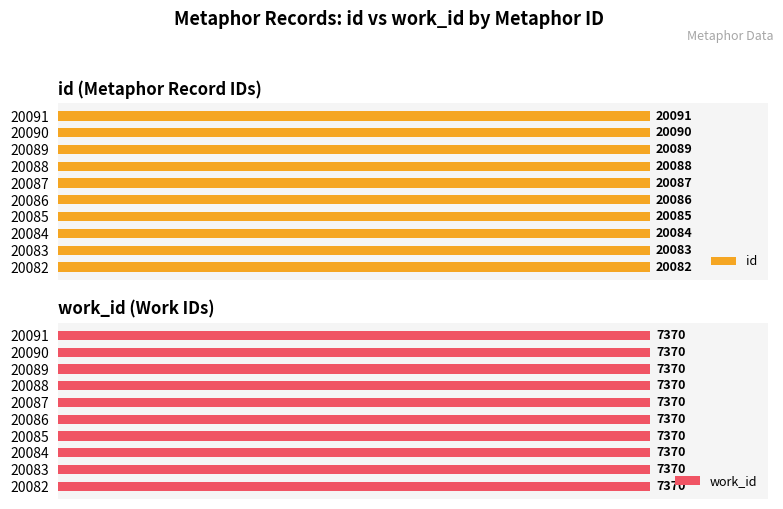

Are the bars horizontal?

Yes